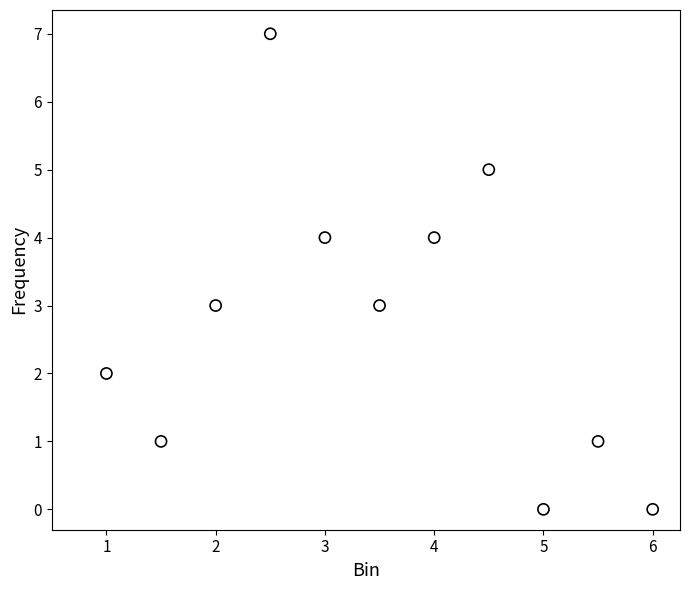

What is the average Y value?

3